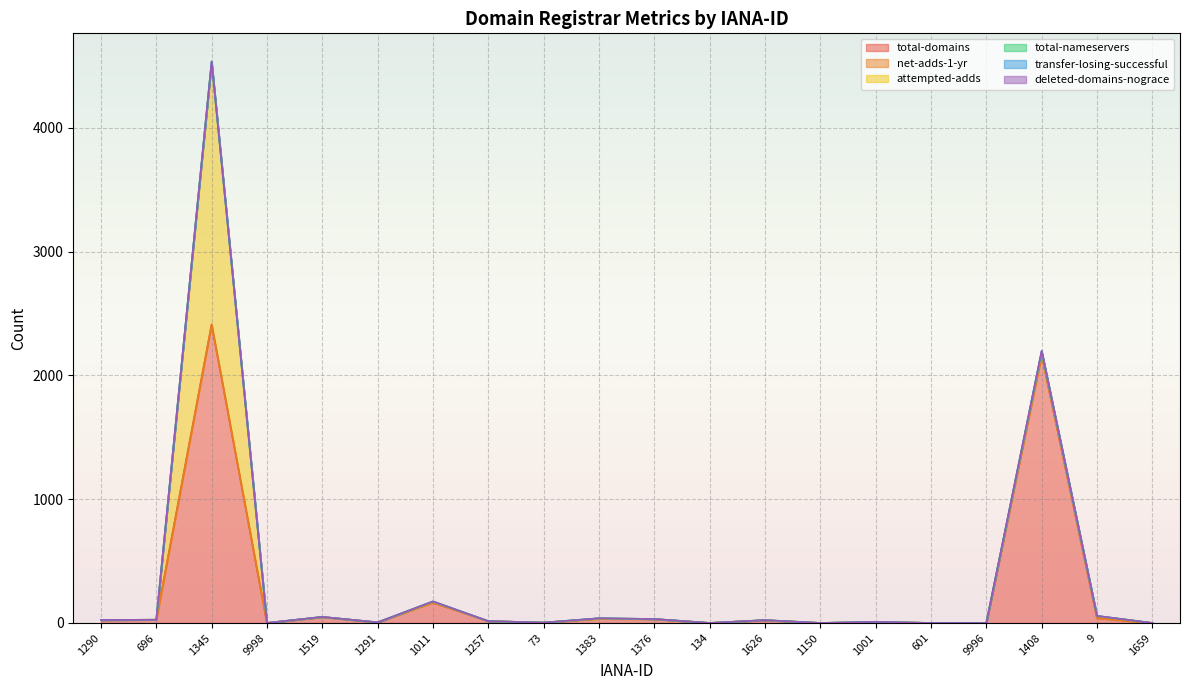

List the labels in order of transfer-losing-successful value, smallest first.

1290, 696, 9998, 1519, 1291, 1011, 1257, 73, 1383, 1376, 134, 1626, 1150, 1001, 601, 9996, 9, 1659, 1345, 1408